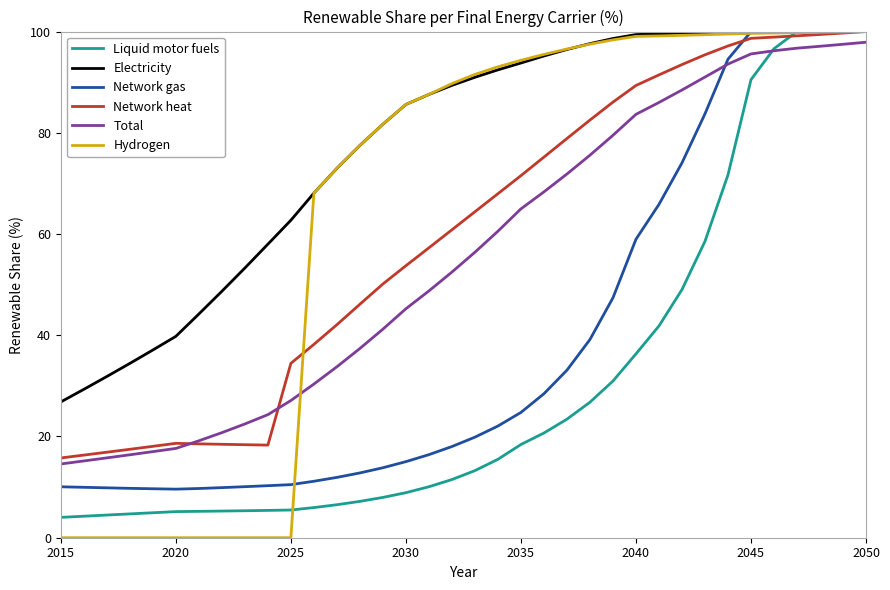

What is the maximum value shown in the chart?

100.0